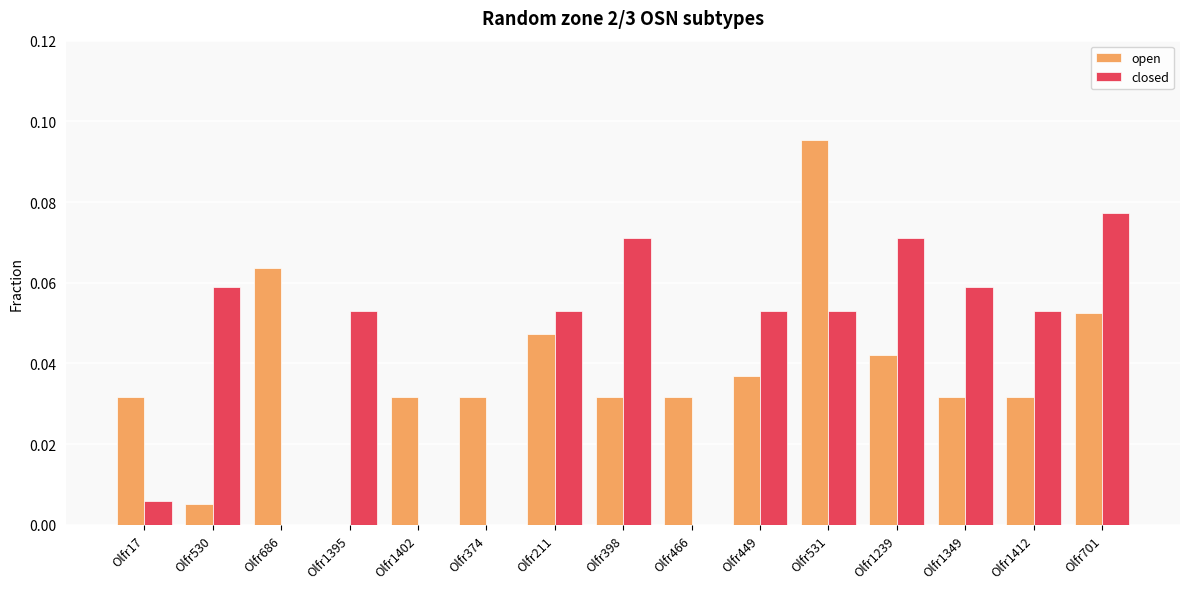

Which category has the highest value across all series?

Olfr531